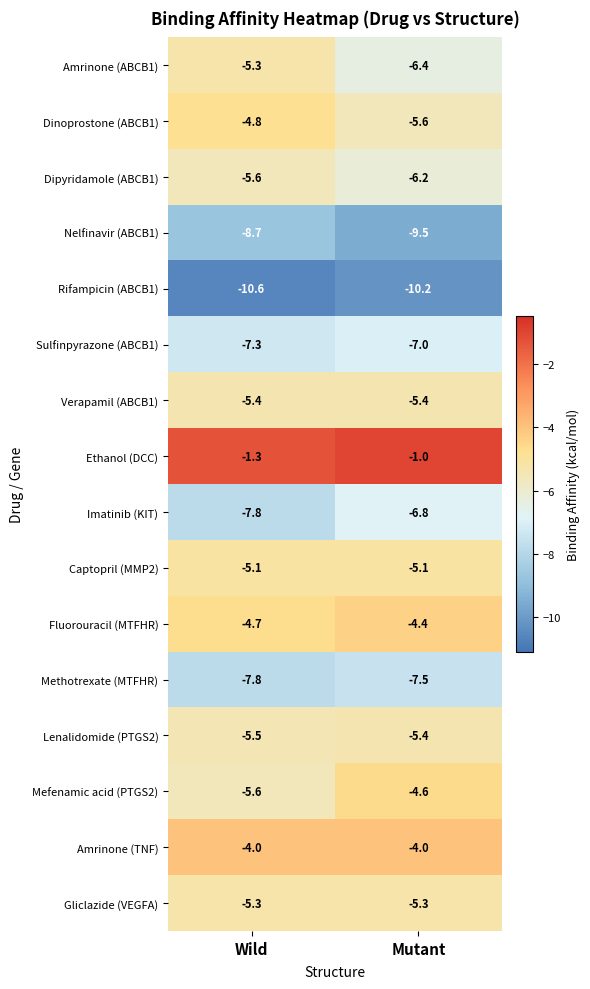

Which label corresponds to the smallest value in the chart?

Wild